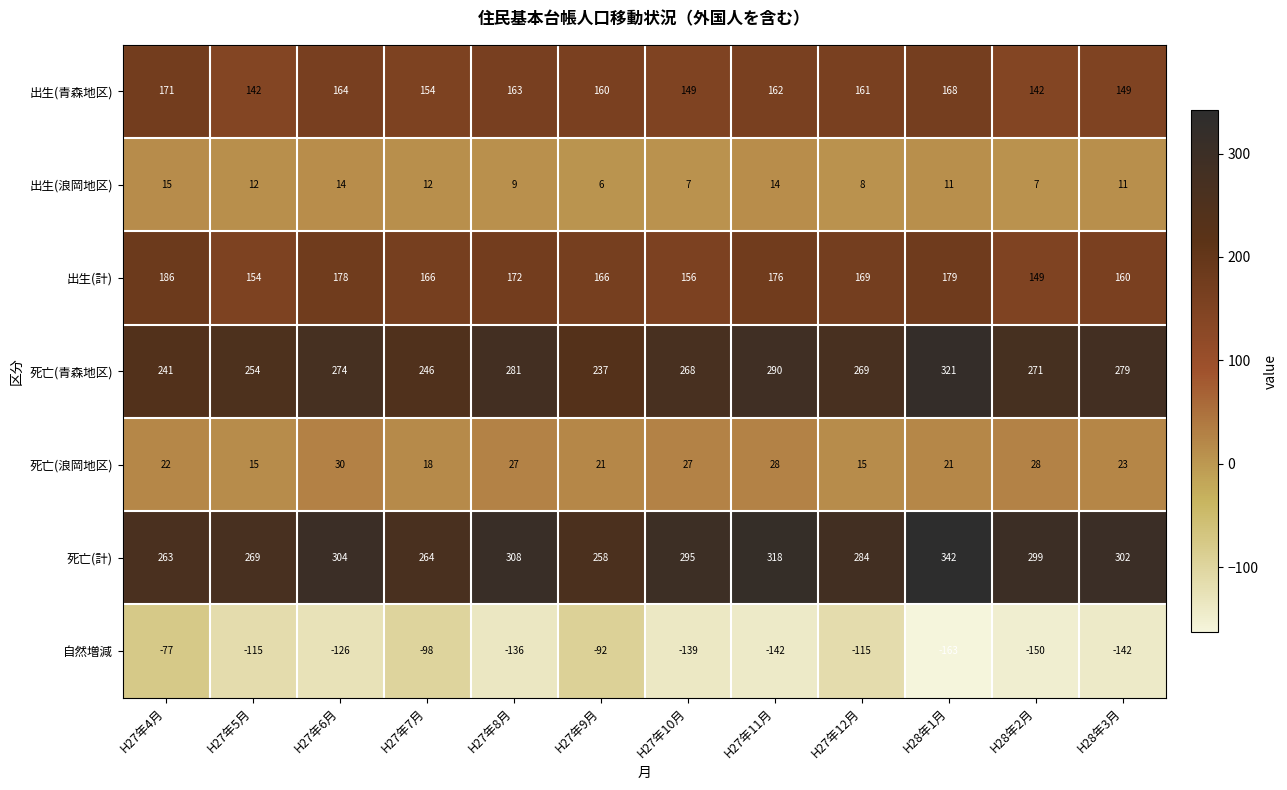

Is it true that 自然増減 equals -82 at H28年1月?

False